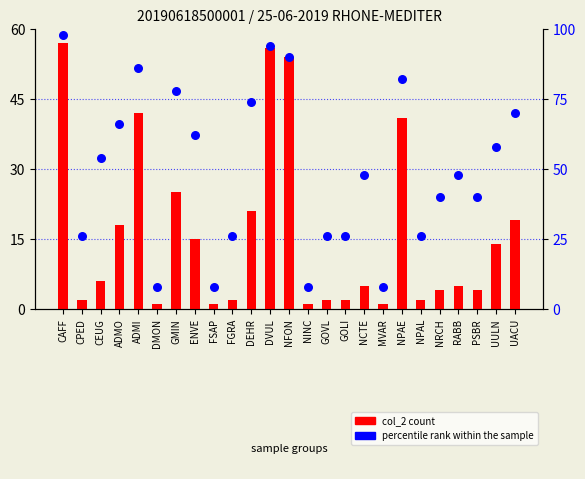

At how many categories does at least one series exceed 85?

4